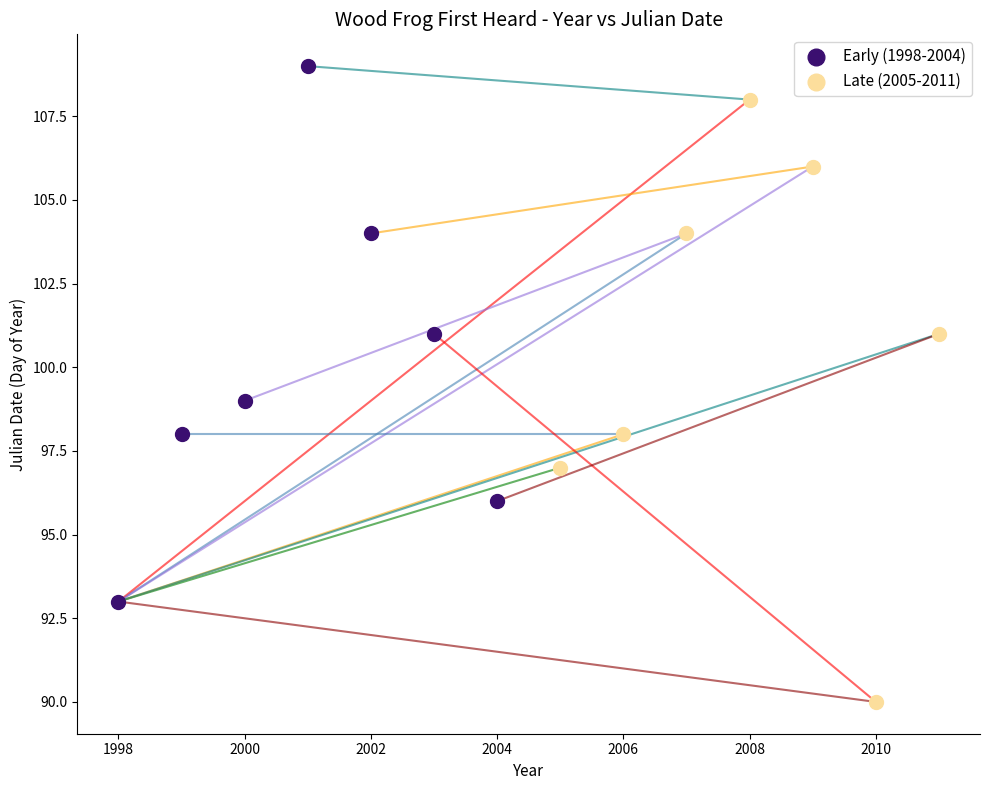

What are all the series names shown in the legend?

Early (1998-2004), Late (2005-2011)